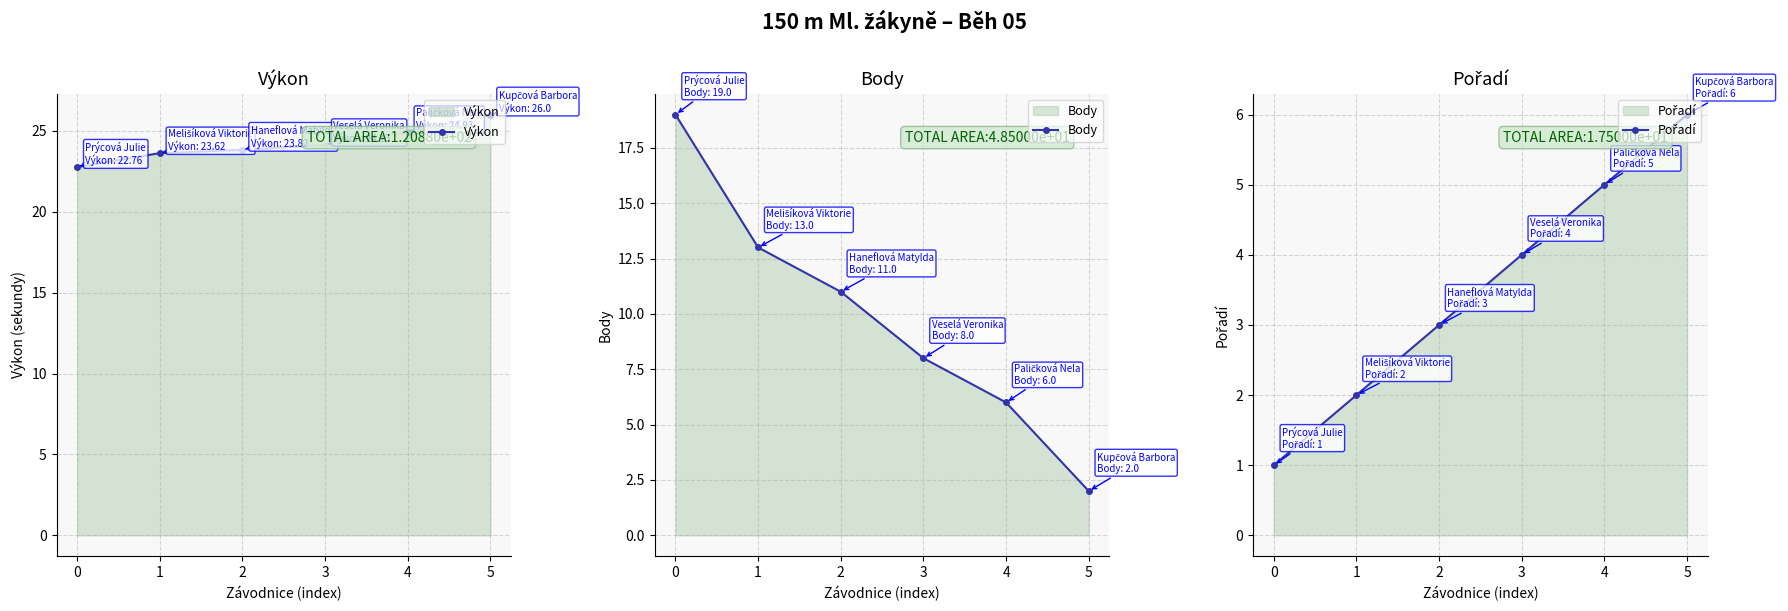

Where does the Výkon series first go above 24?

3